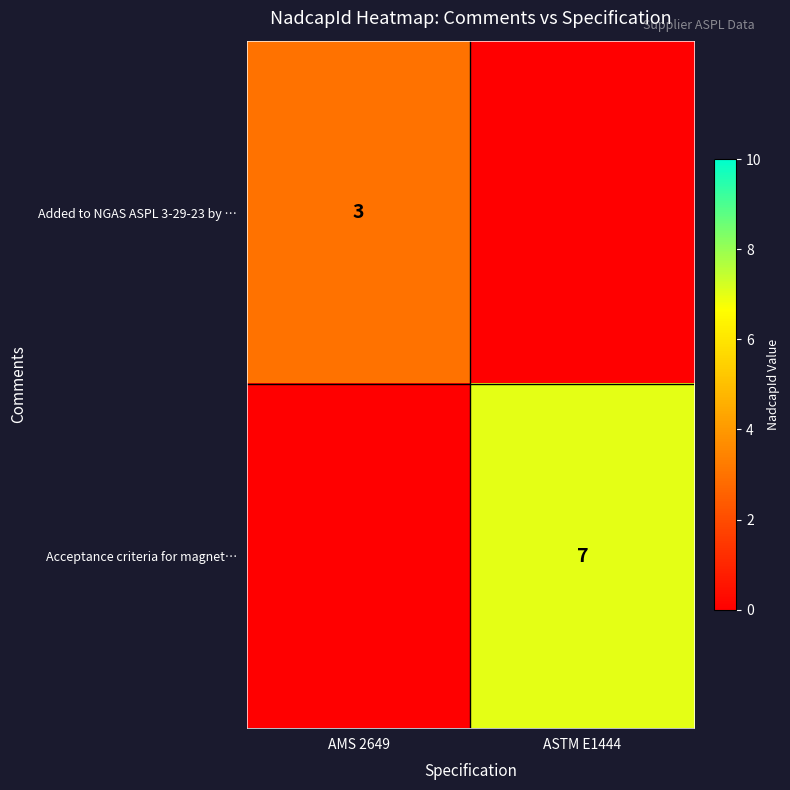

The Added to NGAS ASPL 3-29-23 by … series shows 1 at AMS 2649. True or false?

False